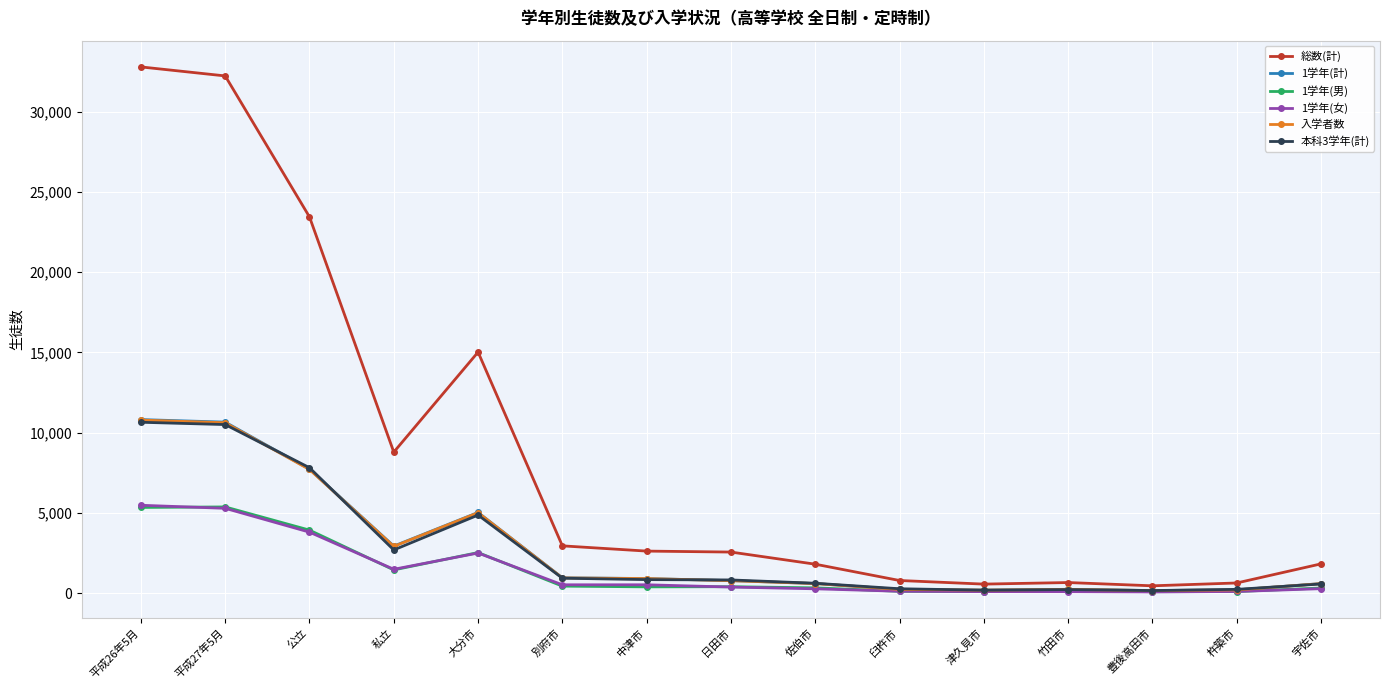

Which label corresponds to the largest value in the chart?

平成26年5月